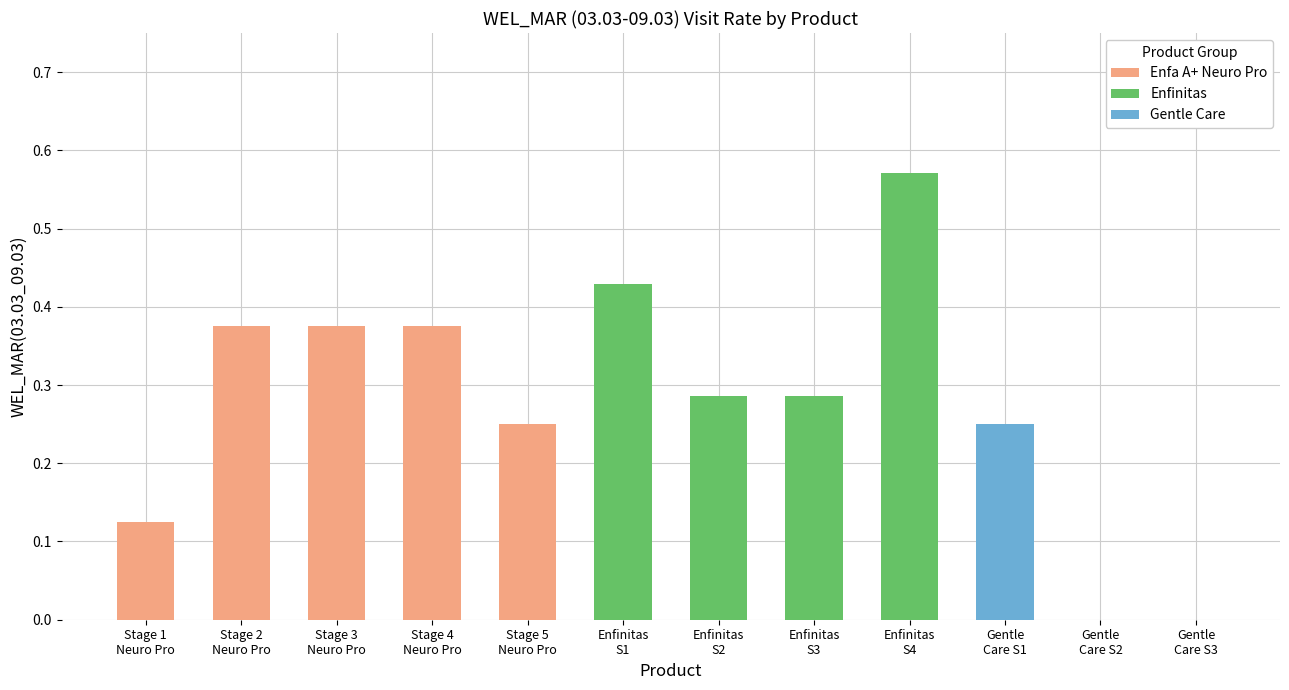

Does the chart contain any negative values?

No